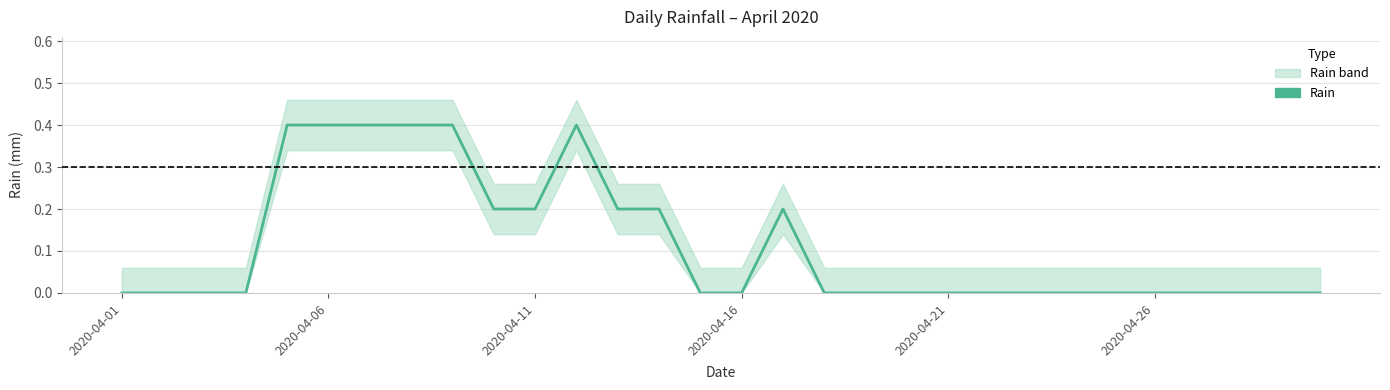

What is the average value?

0.1